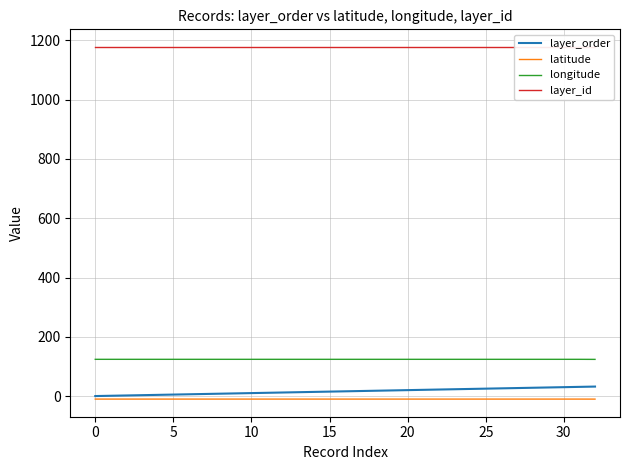

What is the difference between the layer_order values at 9 and 23?

14.0